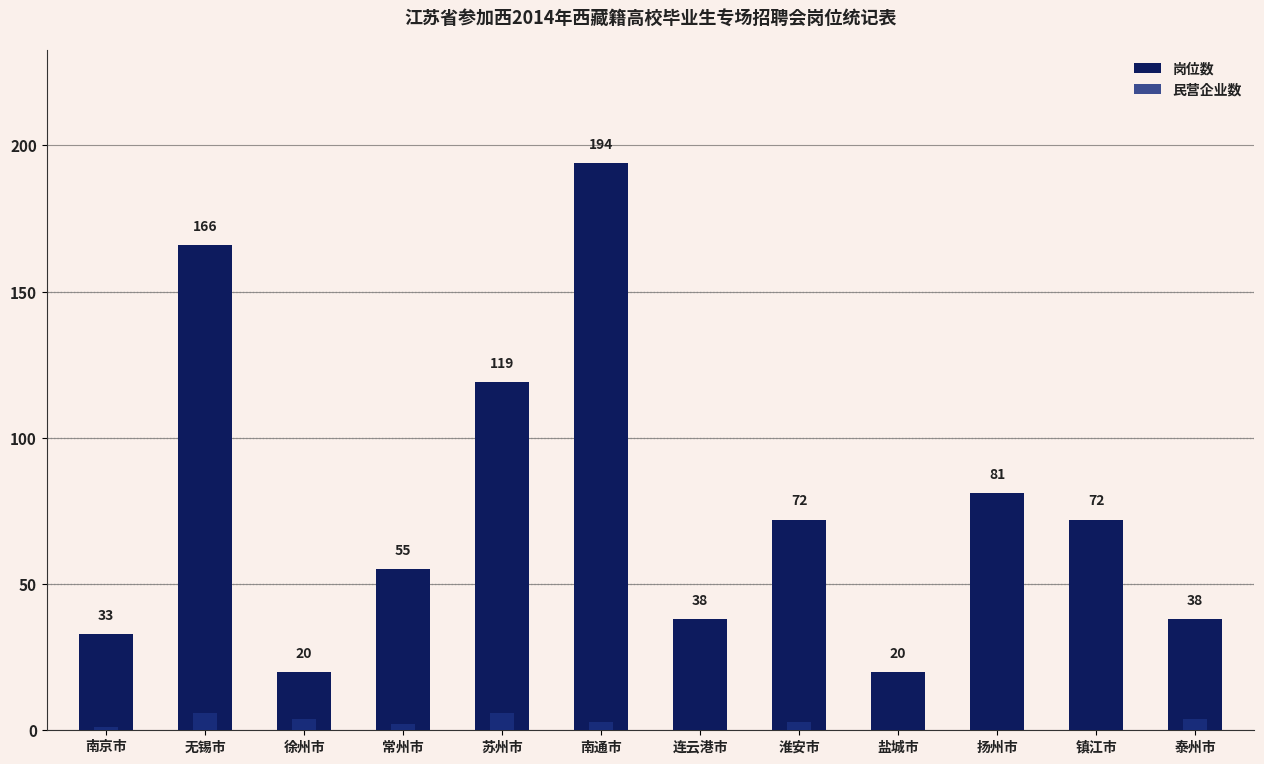

How many groups of bars are there?

12